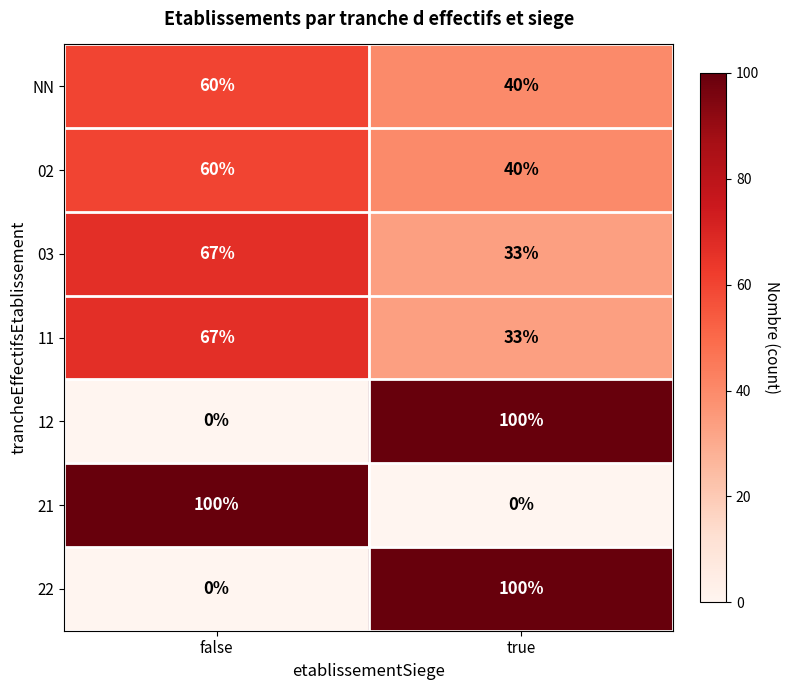

At which category is the sum across all series the highest?

false